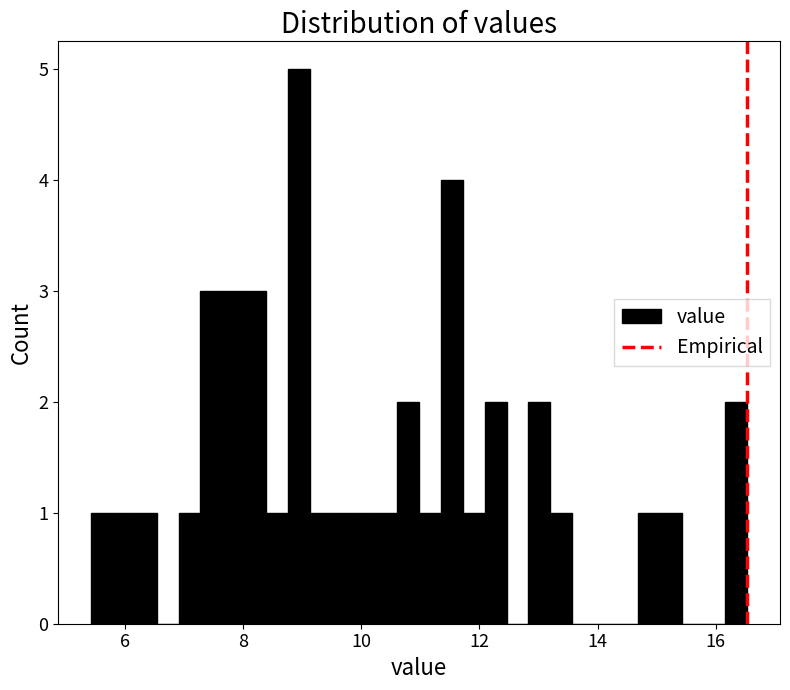

Around what value on the x-axis is the tallest bar? Give the approximate position of its centre, as read against the axis.

9.0